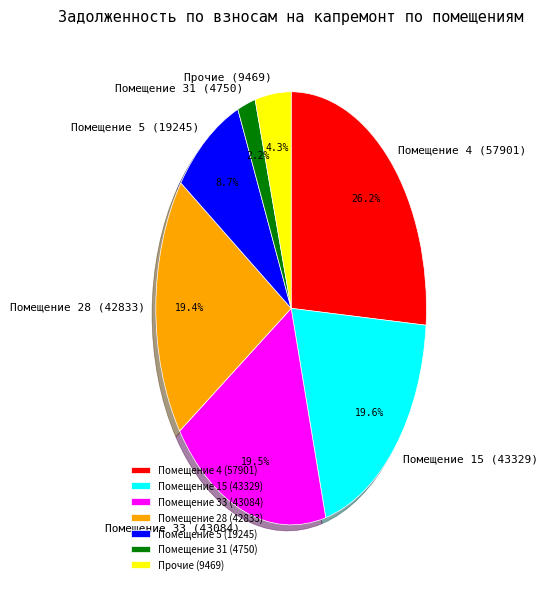

To the nearest percent, what is the difference between the largest and smallest slice percentages?

24%